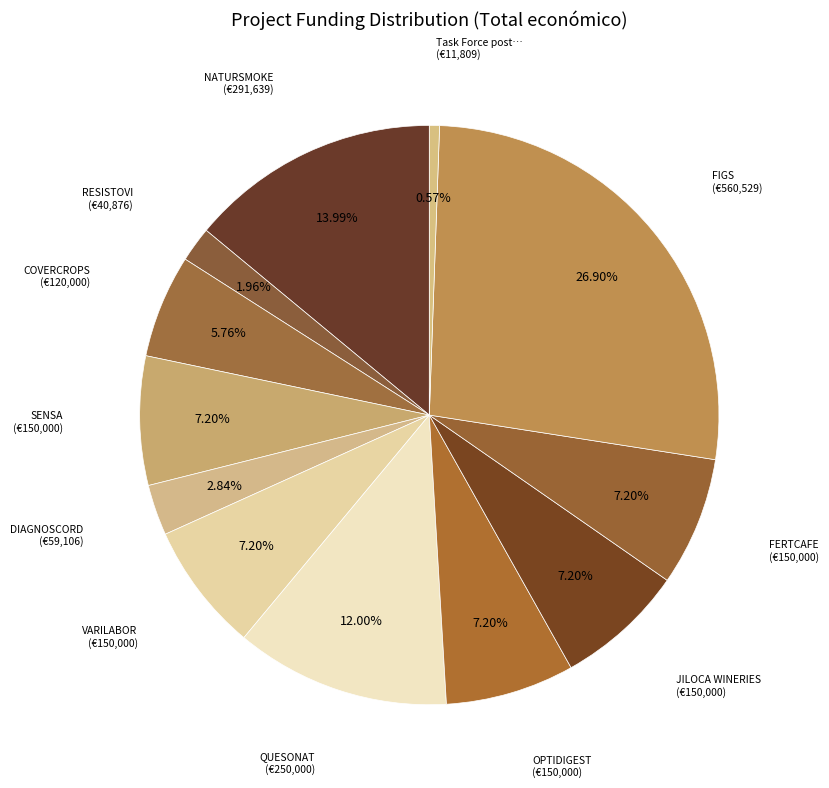

Count the number of slices in the pie.

12